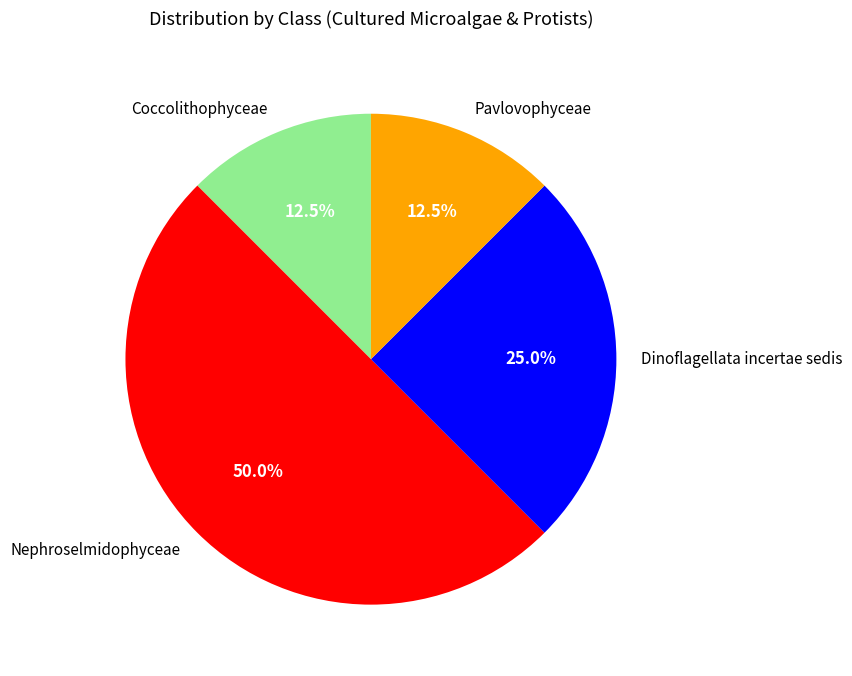

What percentage is NOT represented by Pavlovophyceae?

87.5%